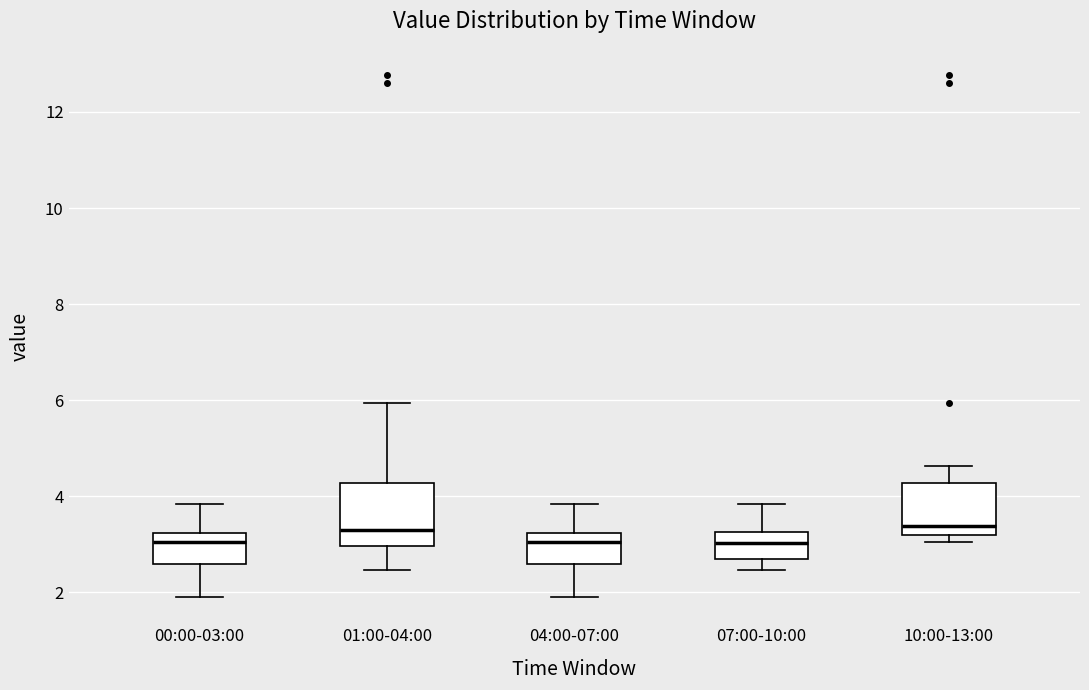

Where is the lower edge of the box for 01:00-04:00 on the y-axis? The values are not printed on the chart, so give them approximately, as read against the axis.

3.0